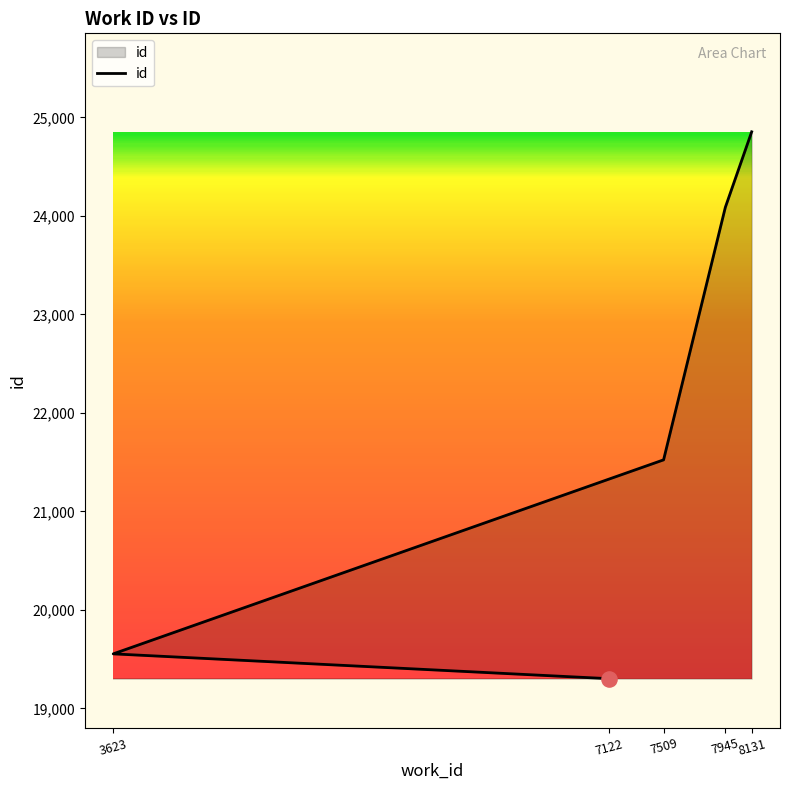

Which has a higher value, 7122 or 7945?

7945